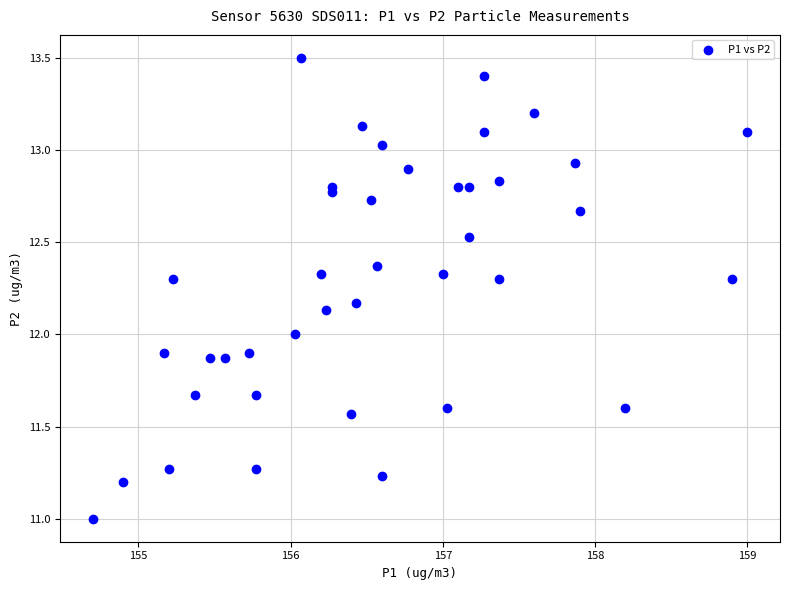

What is the range of X values (max minus min)?

4.3